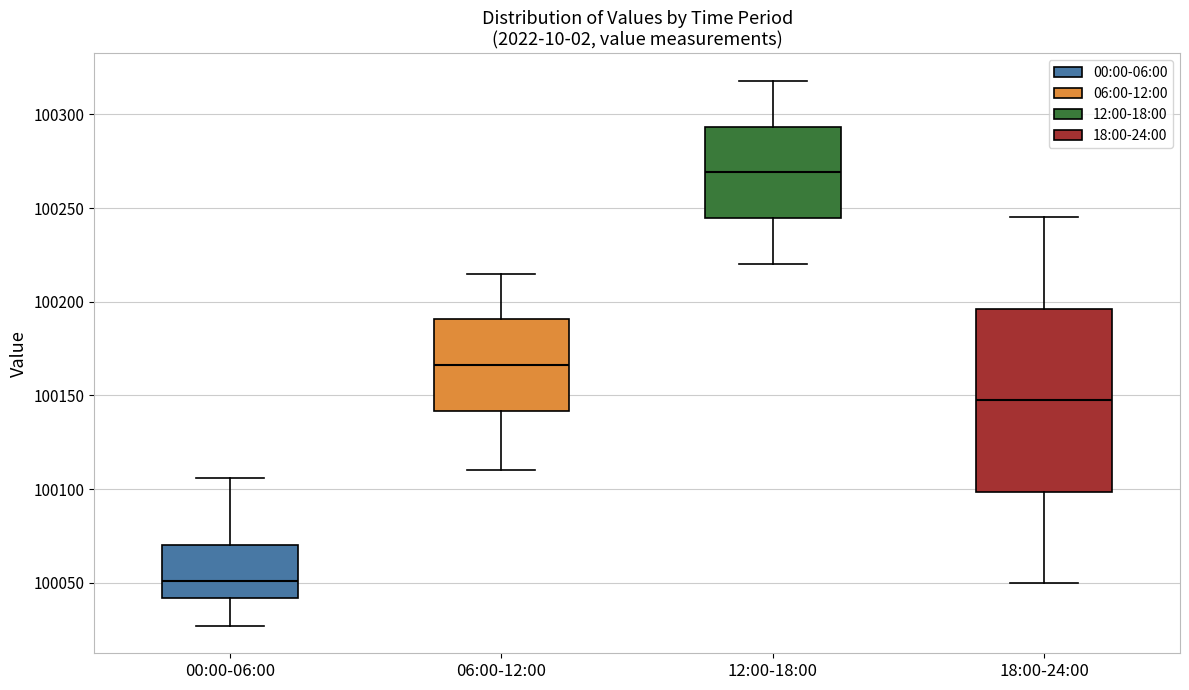

Reading left to right, read every box against the y-axis: the position of its median line, the range the box covers, and the ends of its whiskers. The values are not printed on the chart, so give them approximately, as read against the axis.

00:00-06:00: median 100050, box 100040 to 100070, whiskers 100025 to 100105
06:00-12:00: median 100165, box 100140 to 100190, whiskers 100110 to 100215
12:00-18:00: median 100270, box 100245 to 100295, whiskers 100220 to 100320
18:00-24:00: median 100150, box 100100 to 100195, whiskers 100050 to 100245